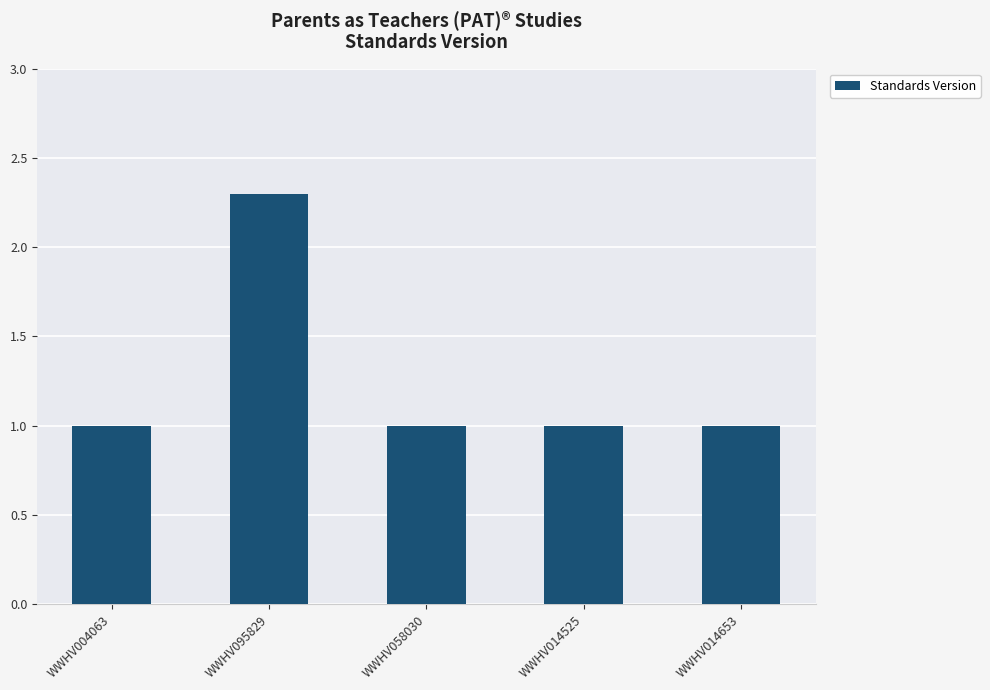

What value does the data have at WWHV058030?

1.0